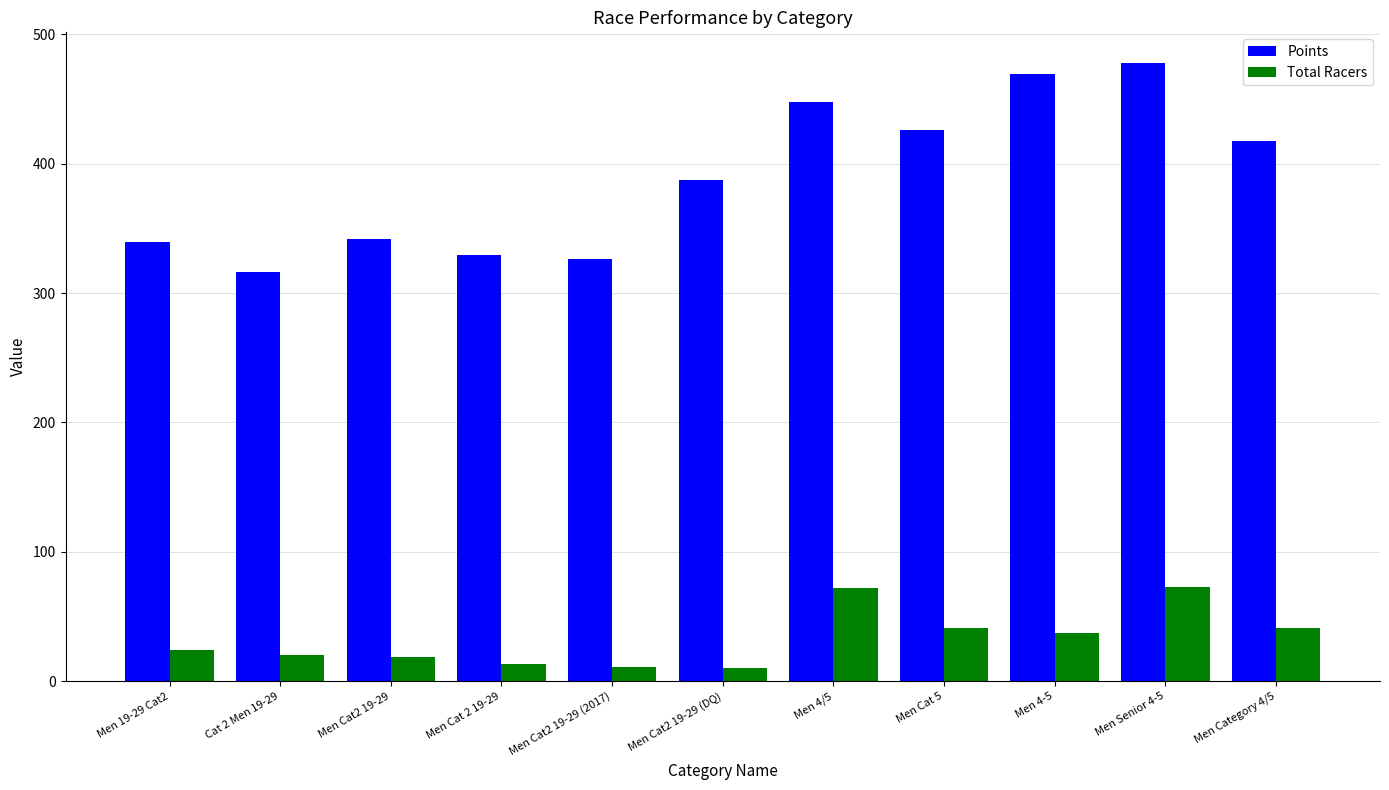

How many data points in Points are less than 387?

5